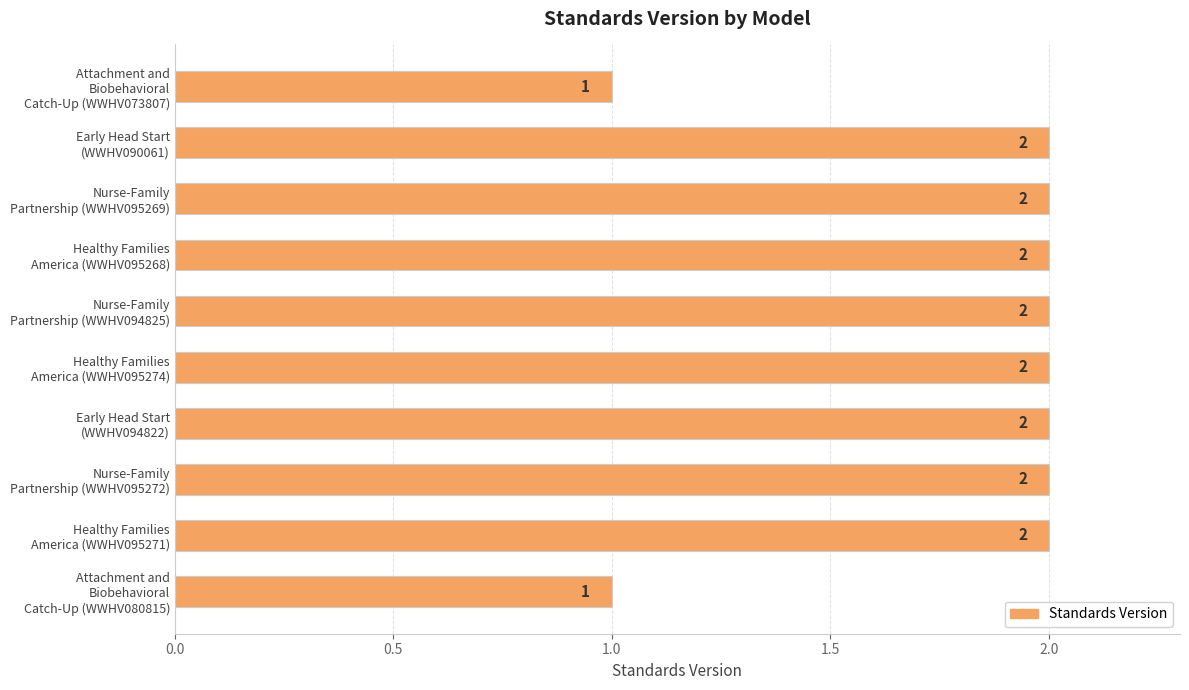

Count the values in the range 2 to 3.

8